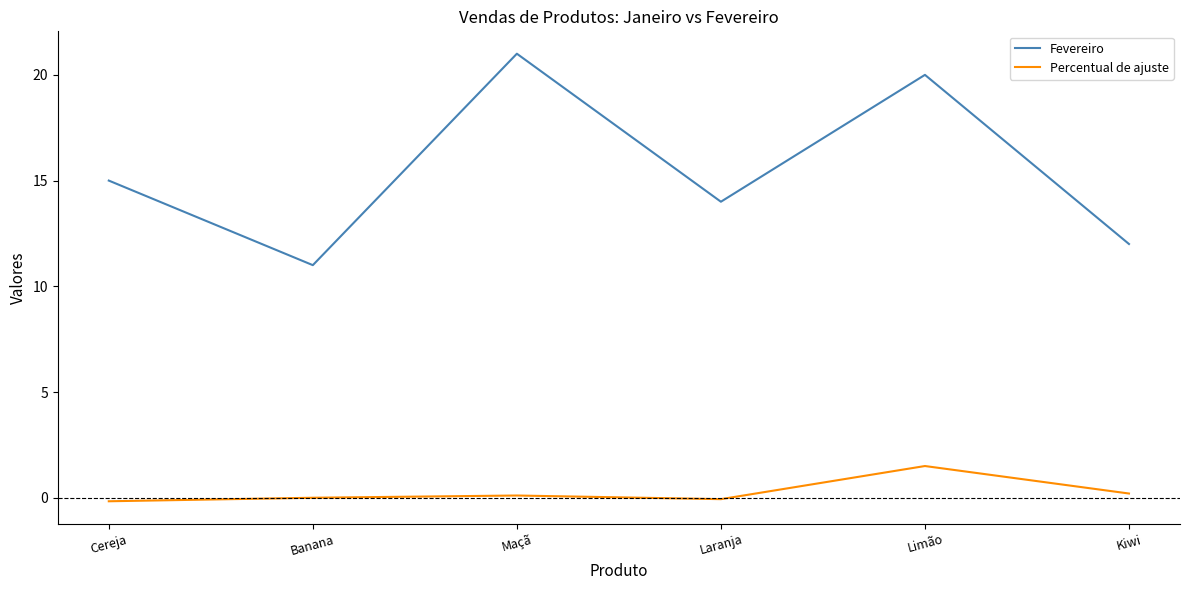

What is the average value of the Fevereiro series?

15.5